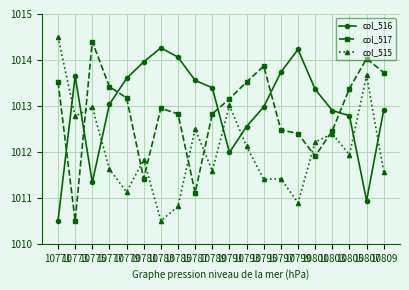

Is this an area chart (filled region under the line)?

No